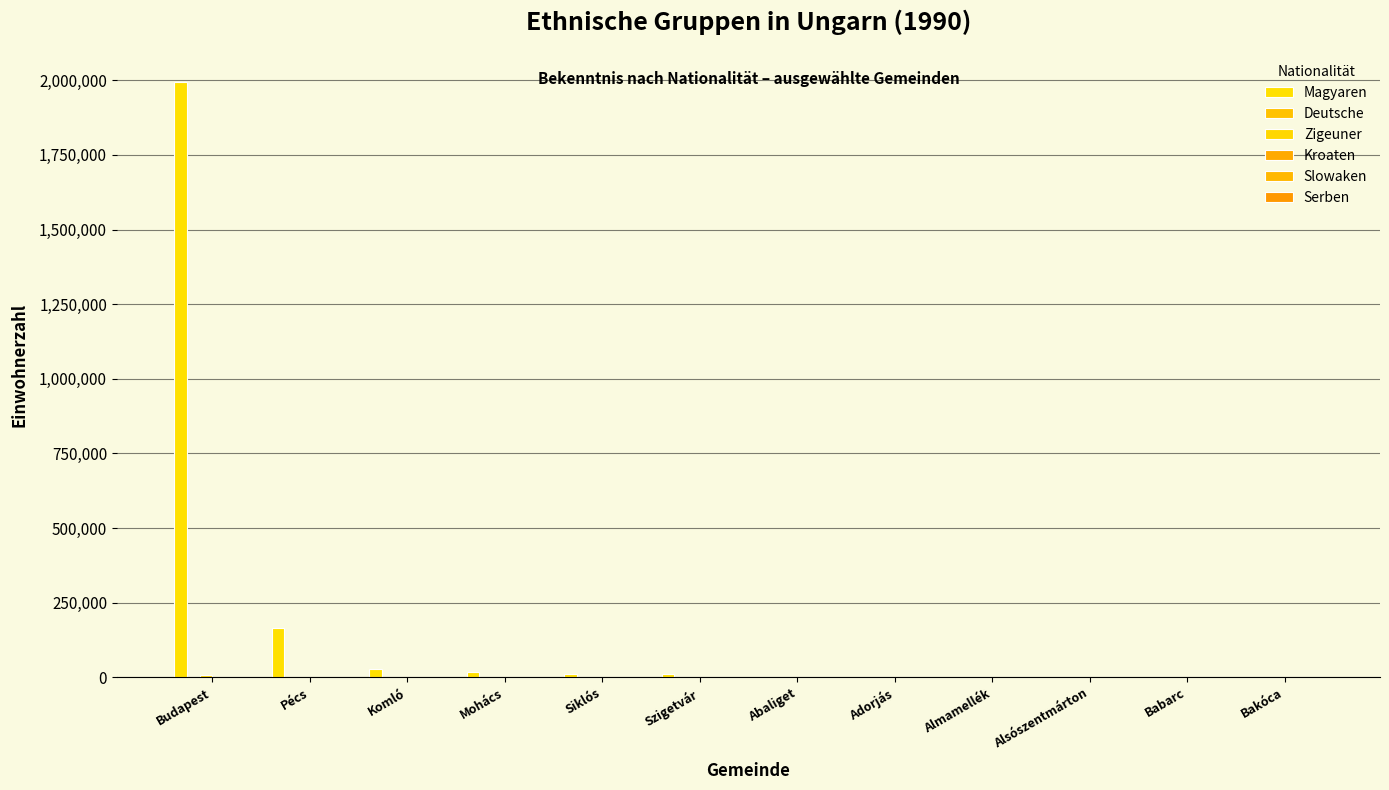

How many series are shown in this chart?

6